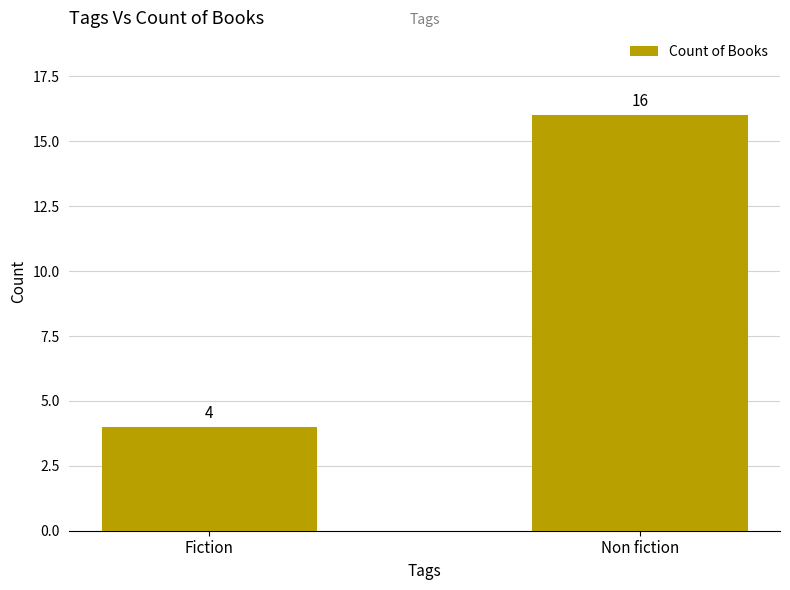

True or false: the data shows 11 at Non fiction.

False